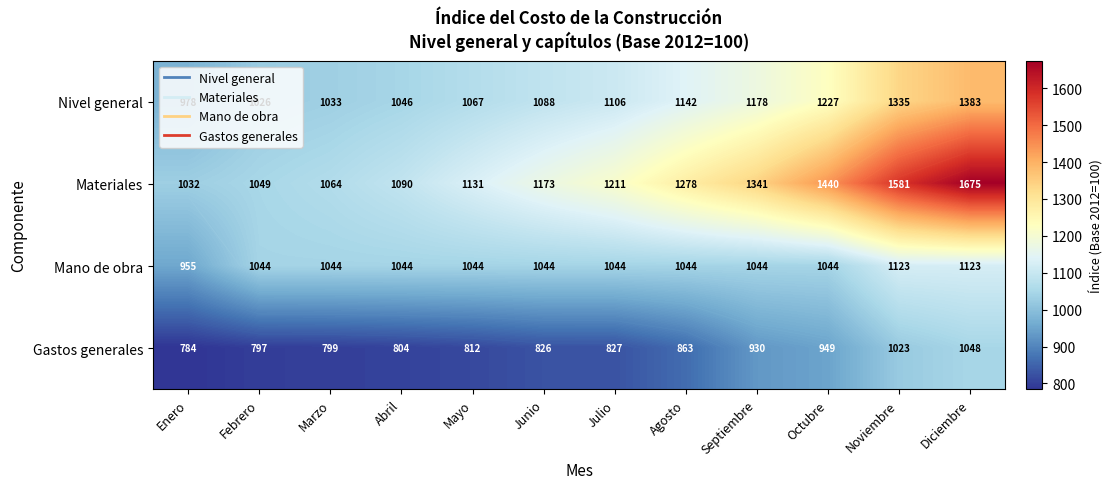

What is the difference between the maximum and second lowest values in the Nivel general series?

357.2